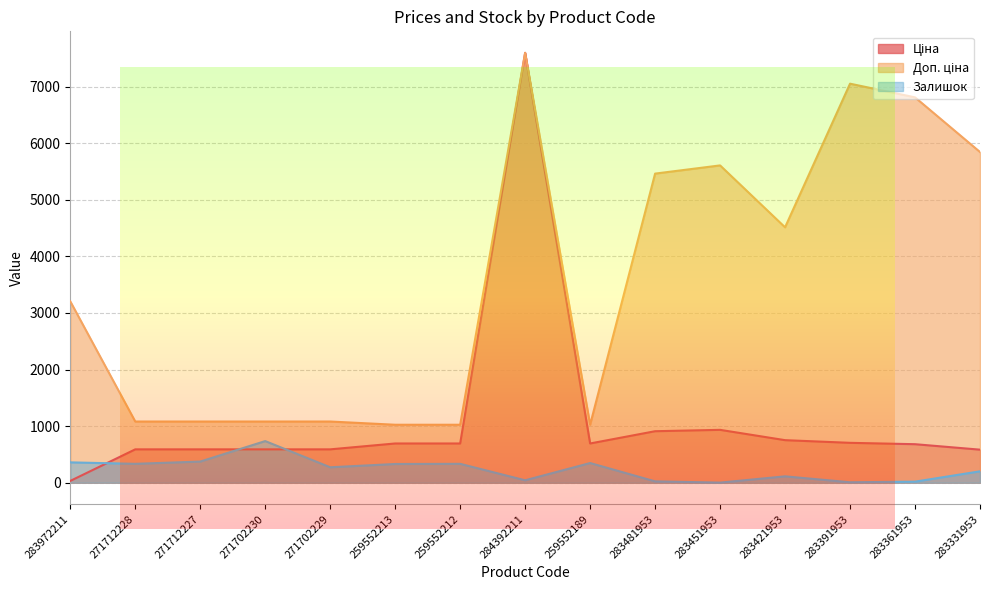

True or false: Доп. ціна has more than 0 interior local peaks.

True